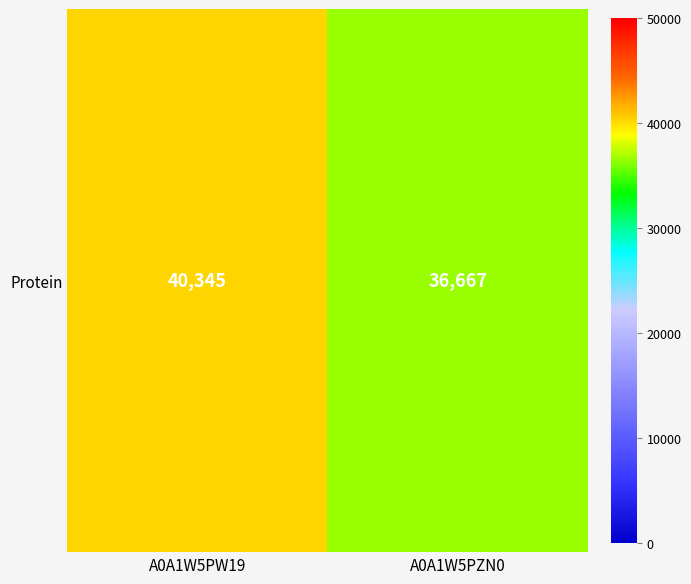

Where is the data nearest to the value 38505?

A0A1W5PZN0